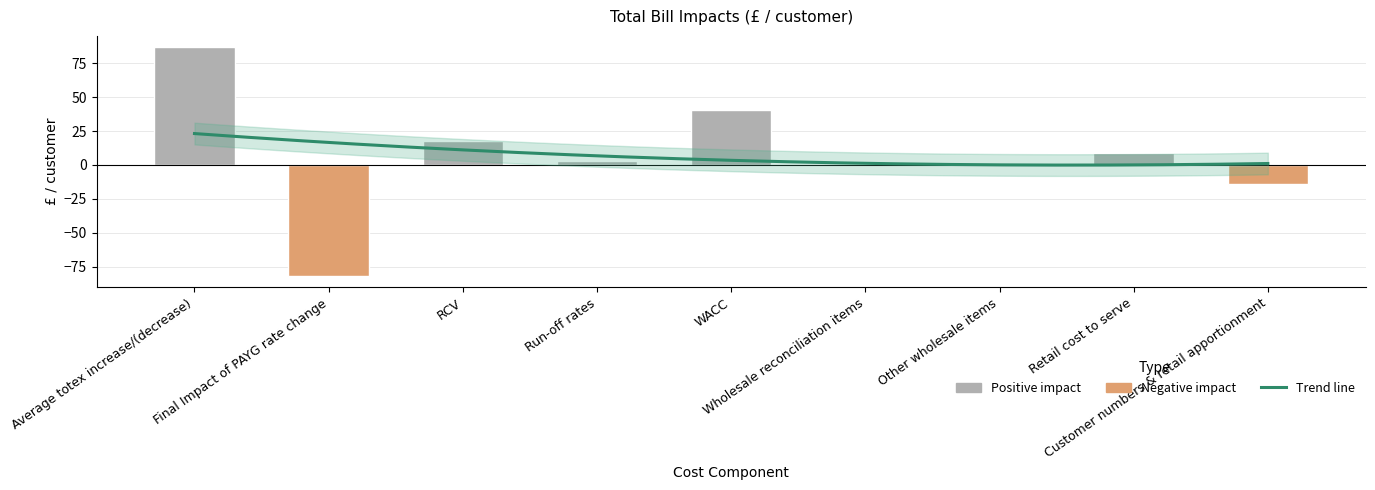

What is the difference between the values at Customer numbers & retail apportionment and Other wholesale items?

15.7